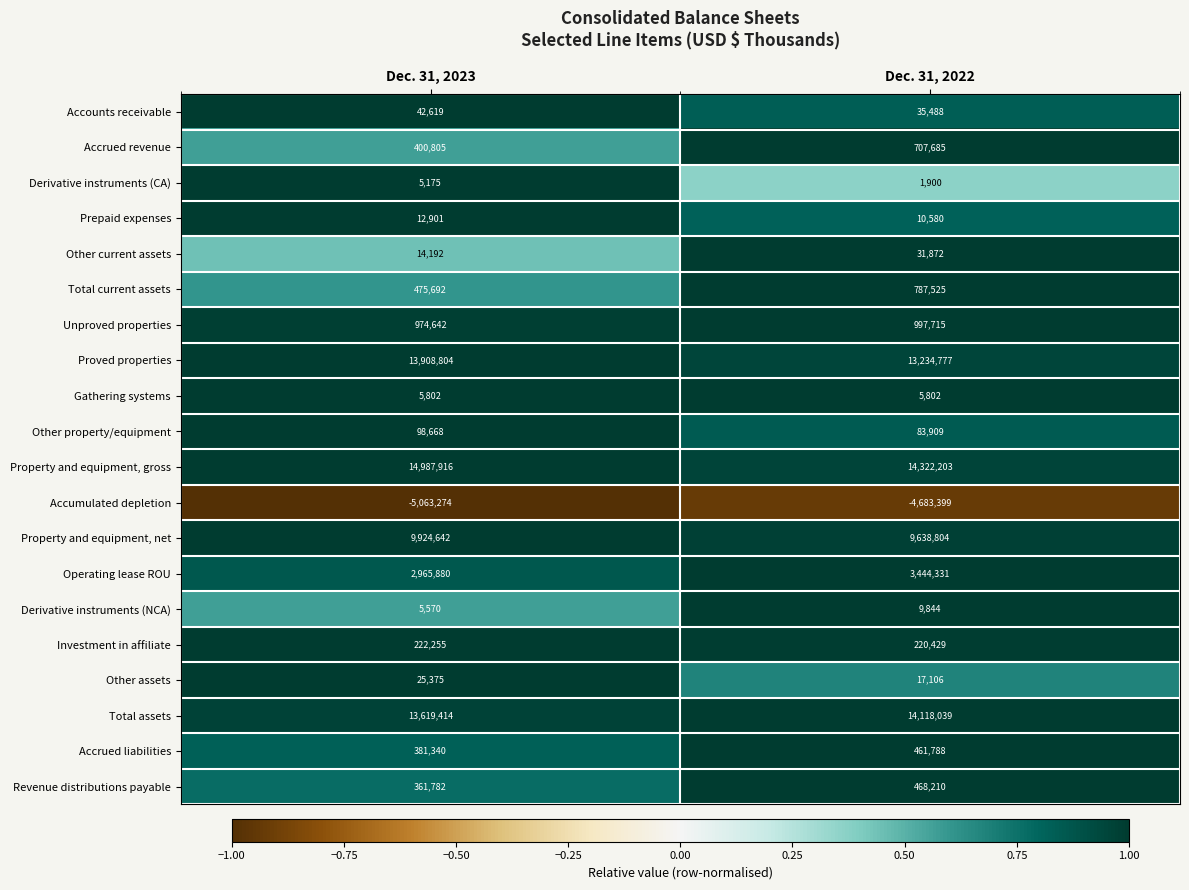

Which series has the widest spread of values?

Proved properties